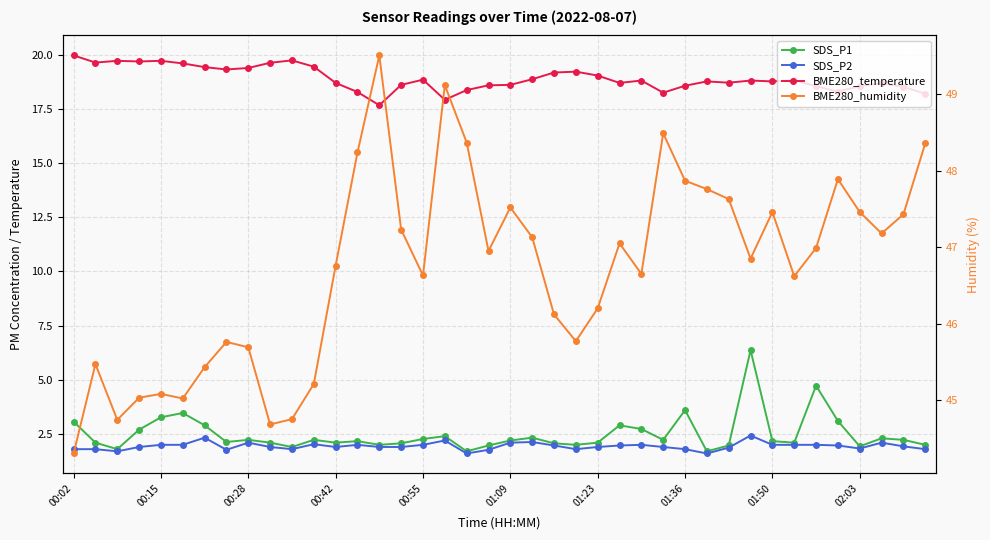

True or false: BME280_temperature and SDS_P2 cross at least once.

False